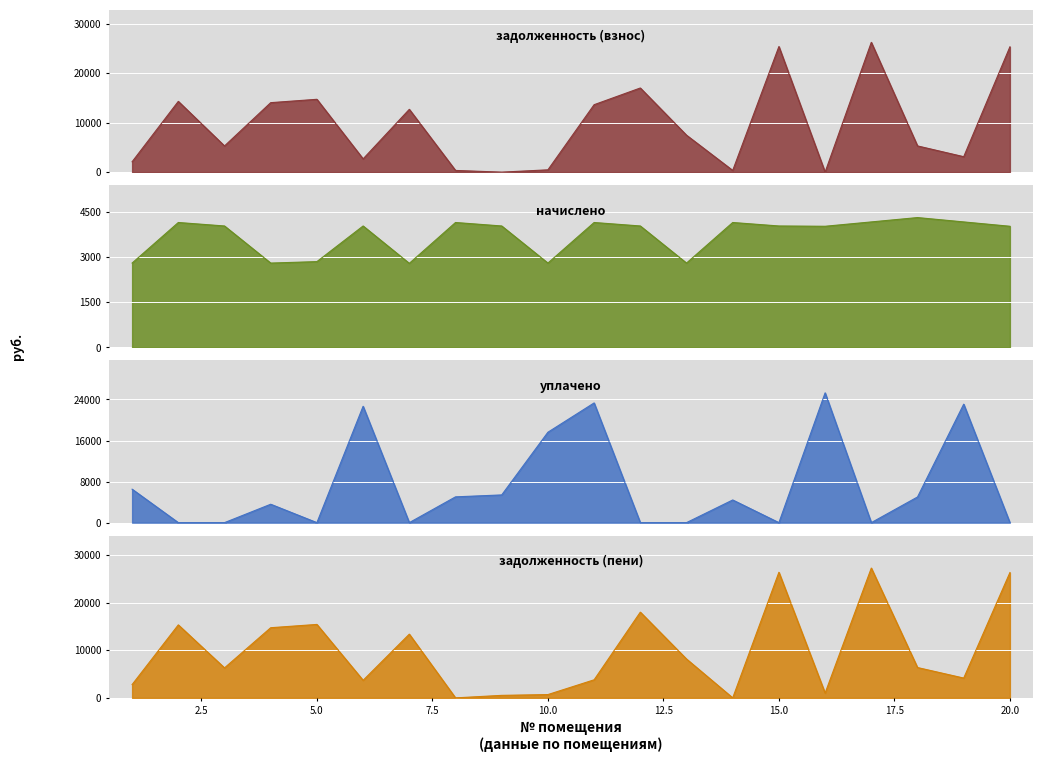

True or false: задолженность (взнос) has more than 0 points higher than both neighbors.

True